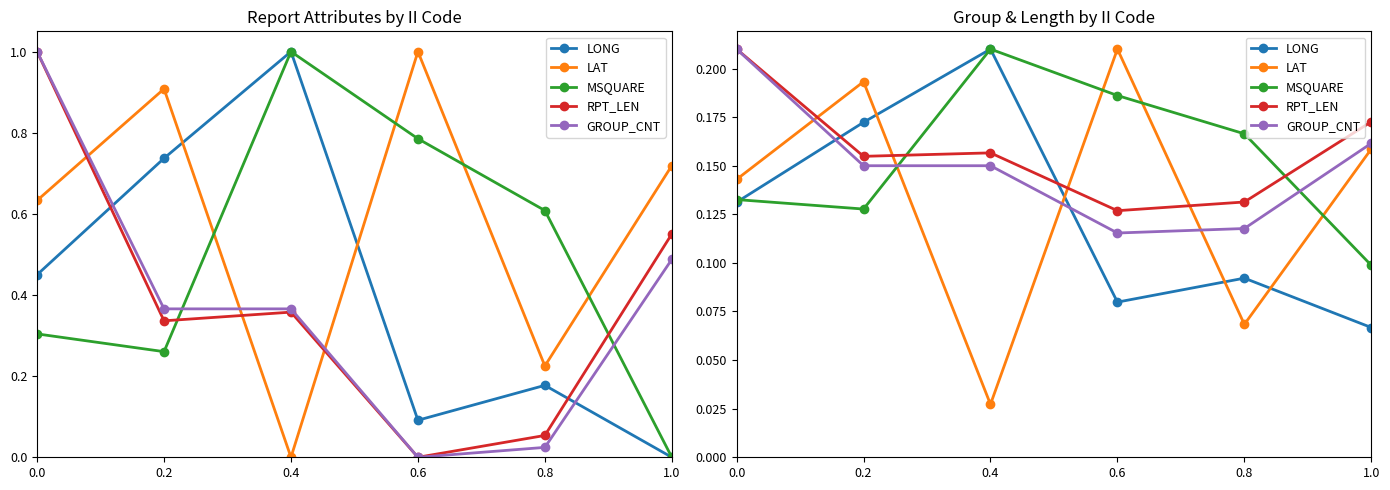

How many lines are shown in the chart?

5